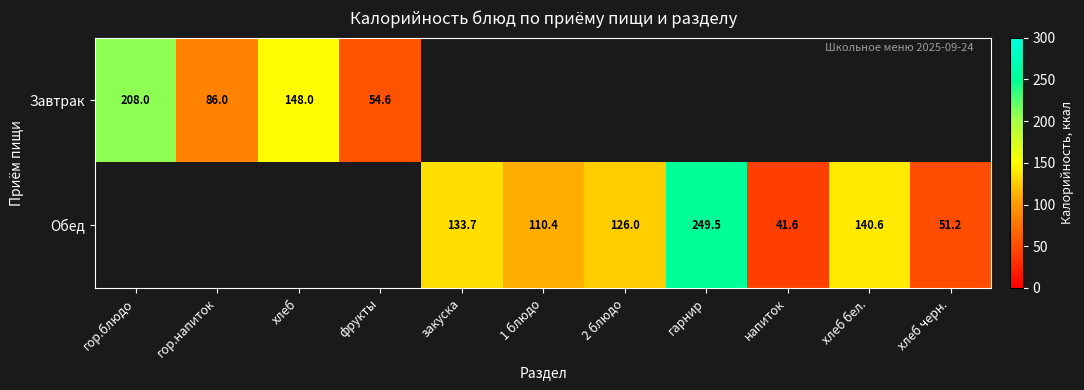

Is it true that Завтрак equals 33.9 at фрукты?

False